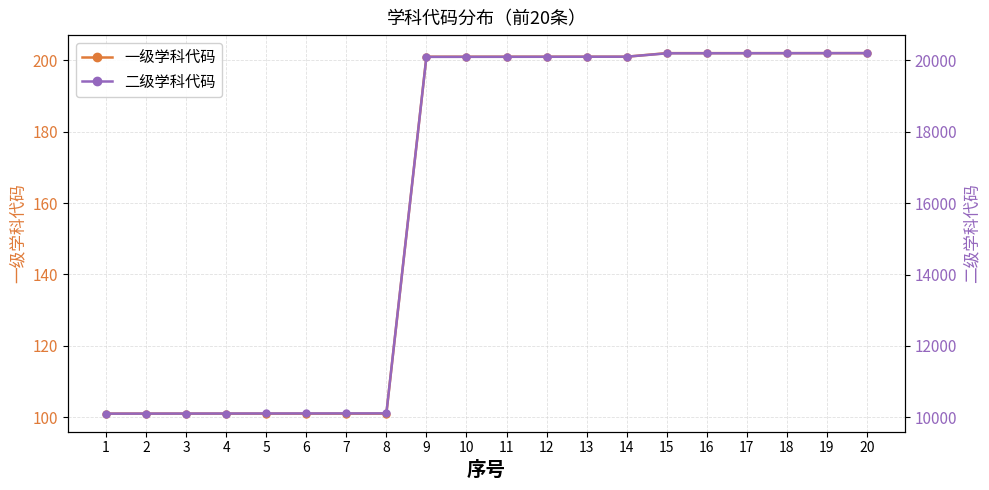

Reading right to left, list all the values displayed in this chart.

一级学科代码: 20=202	19=202	18=202	17=202	16=202	15=202	14=201	13=201	12=201	11=201	10=201	9=201	8=101	7=101	6=101	5=101	4=101	3=101	2=101	1=101
二级学科代码: 20=20206	19=20205	18=20204	17=20203	16=20202	15=20201	14=20106	13=20105	12=20104	11=20103	10=20102	9=20101	8=10108	7=10107	6=10106	5=10105	4=10104	3=10103	2=10102	1=10101